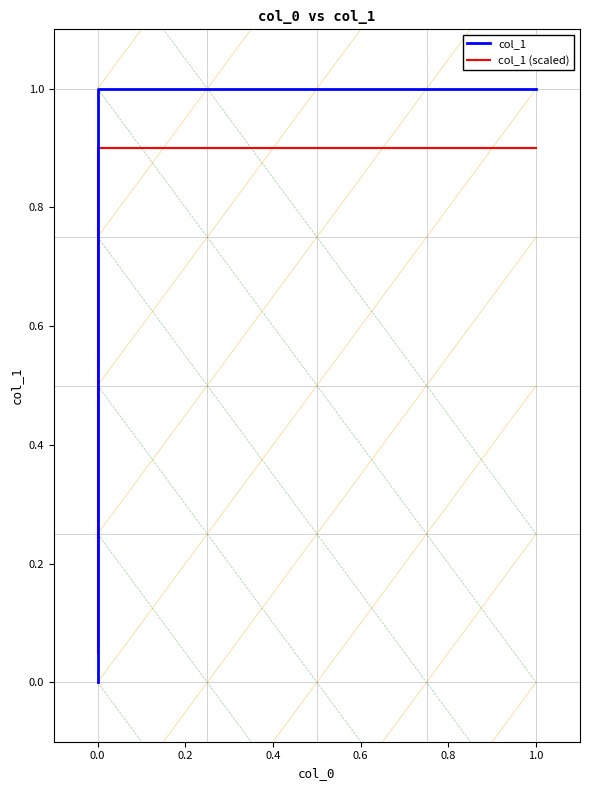

What is the label of the 1st point from the right?

1.0